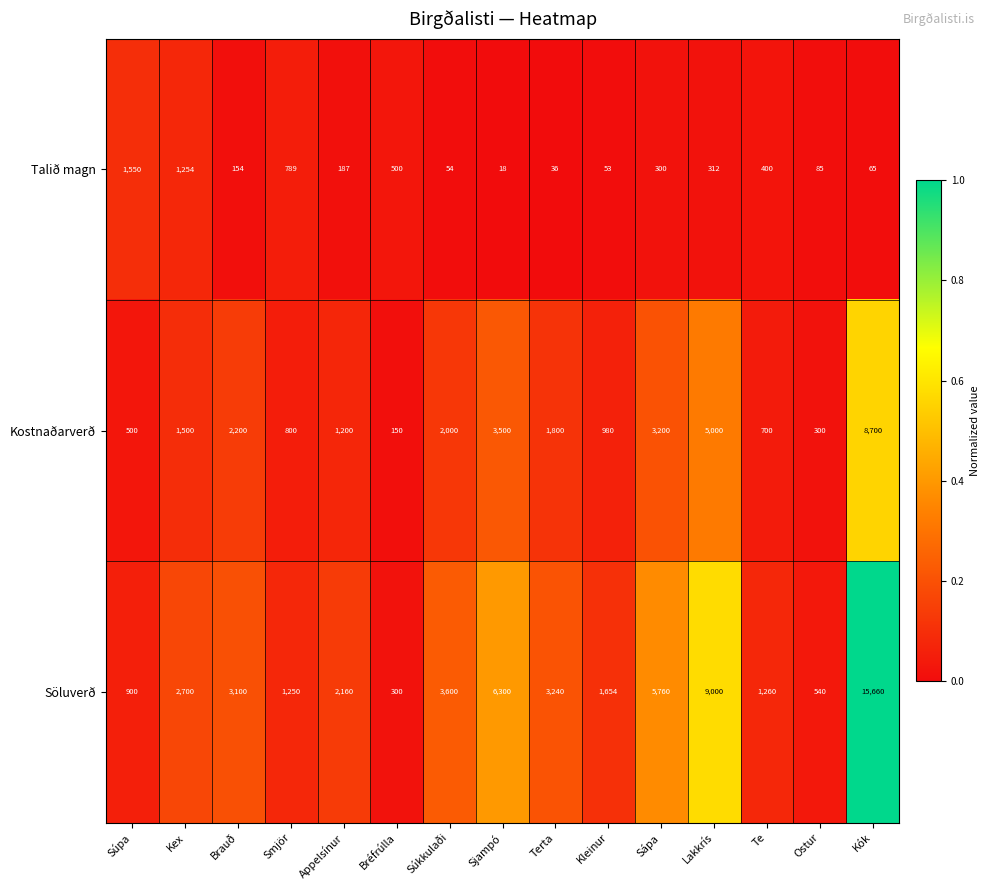

Is it true that Kostnaðarverð equals 150 at Bréfrúlla?

True